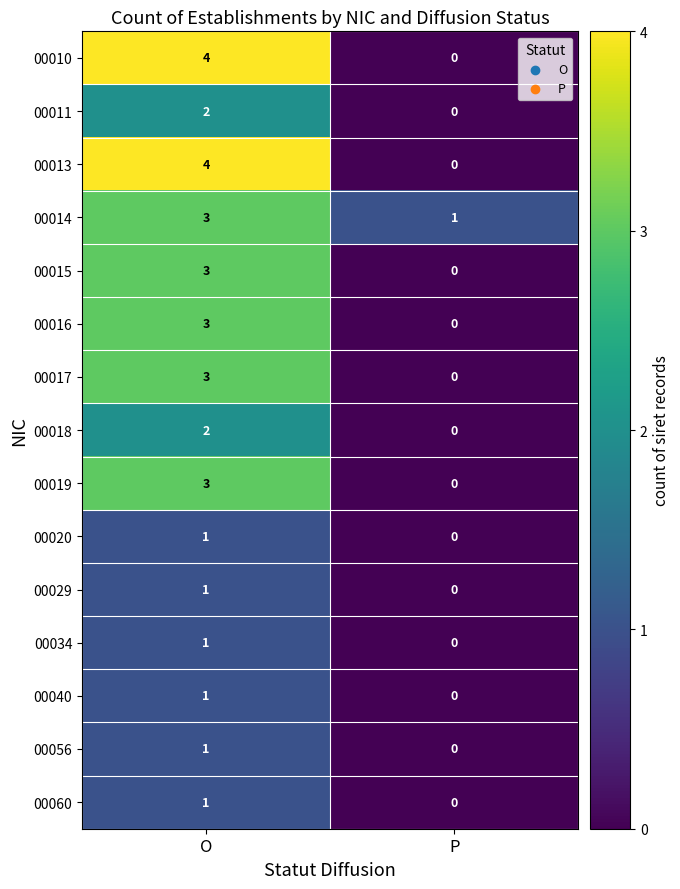

Reading left to right, extract all data points from this chart.

00010: 4	0
00011: 2	0
00013: 4	0
00014: 3	1
00015: 3	0
00016: 3	0
00017: 3	0
00018: 2	0
00019: 3	0
00020: 1	0
00029: 1	0
00034: 1	0
00040: 1	0
00056: 1	0
00060: 1	0